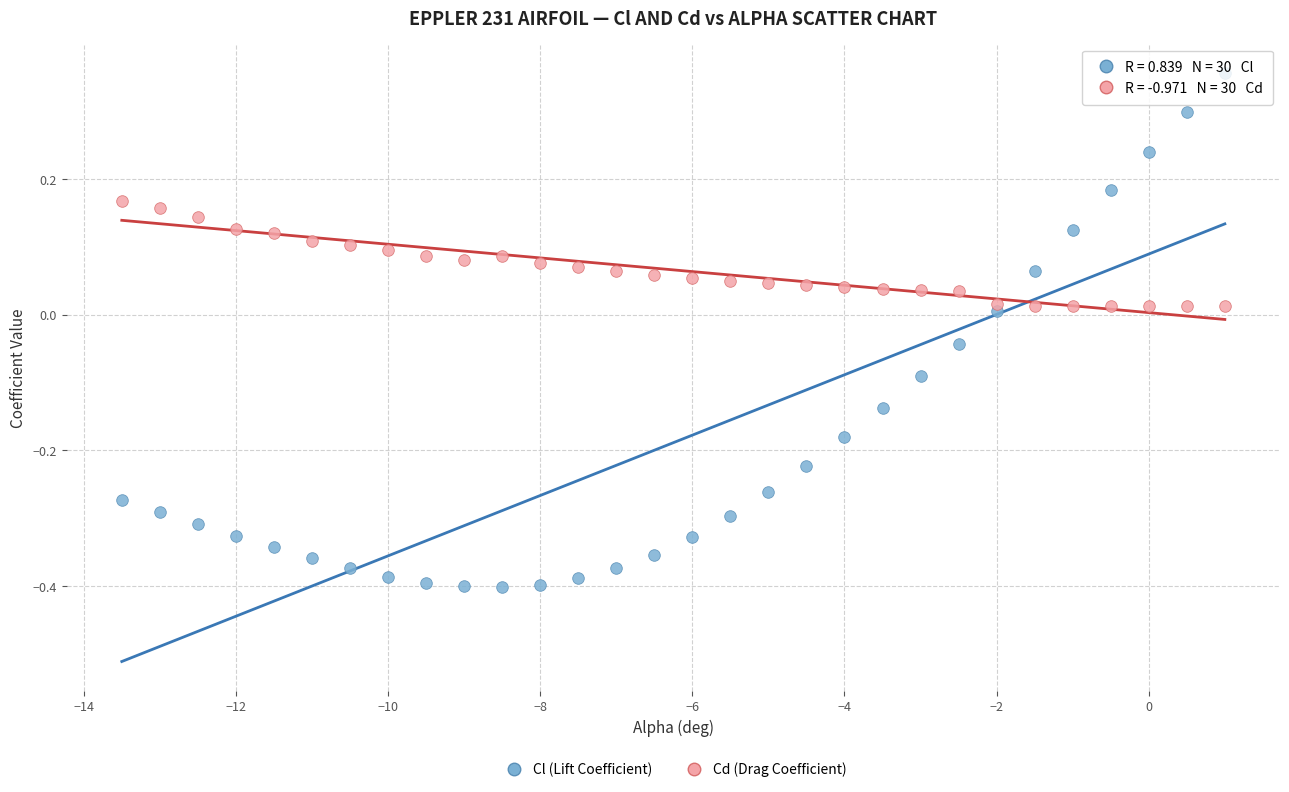

What are all the series names shown in the legend?

Cl (Lift Coefficient), Cd (Drag Coefficient)